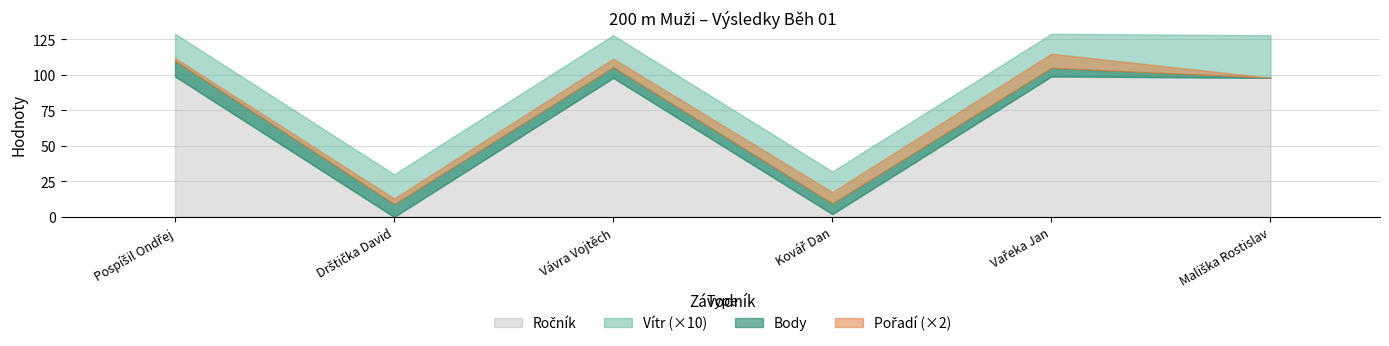

Which series ends up on top after the final intersection of Pořadí and Vítr?

Vítr